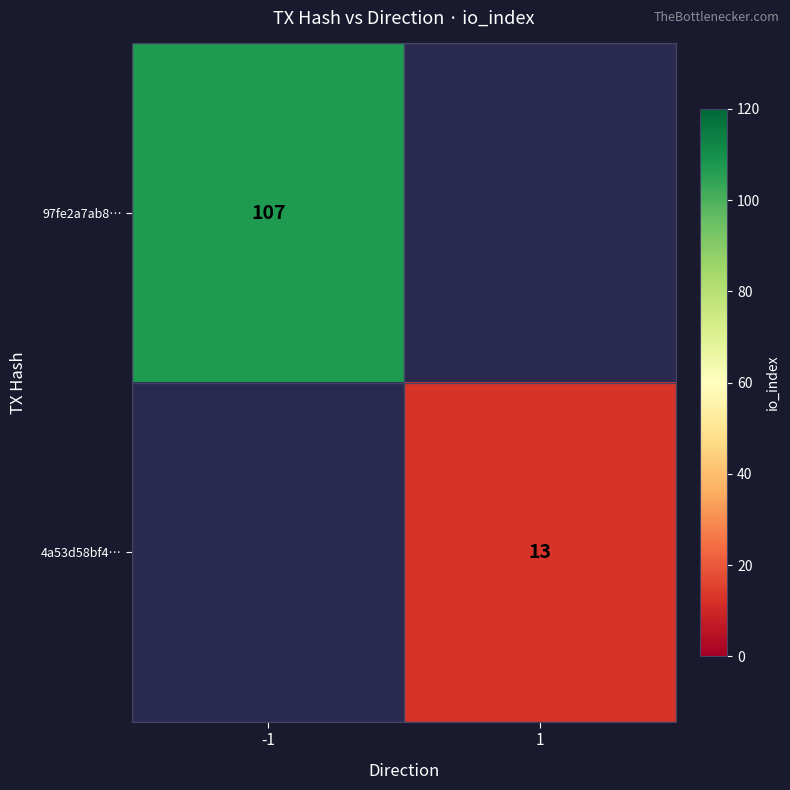

Is it true that 97fe2a7ab8… equals 107 at -1?

True